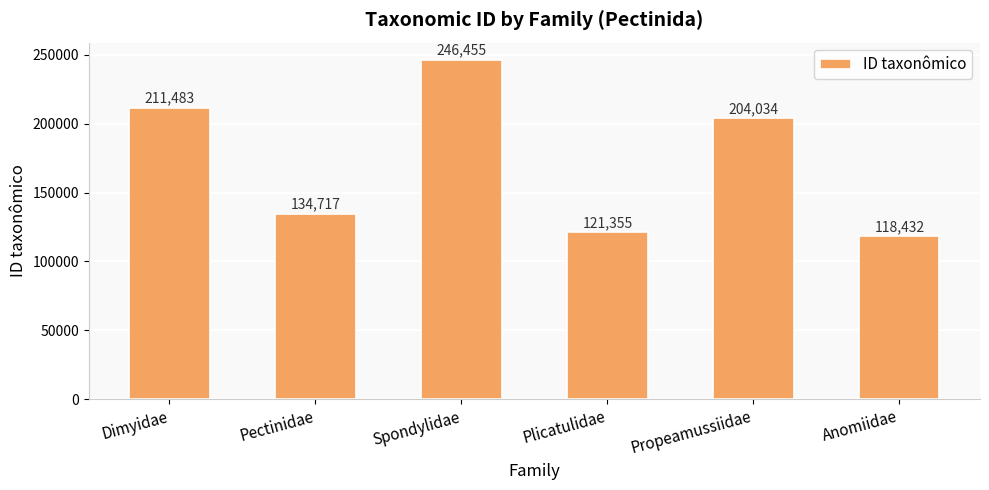

How many bars are there in total?

6